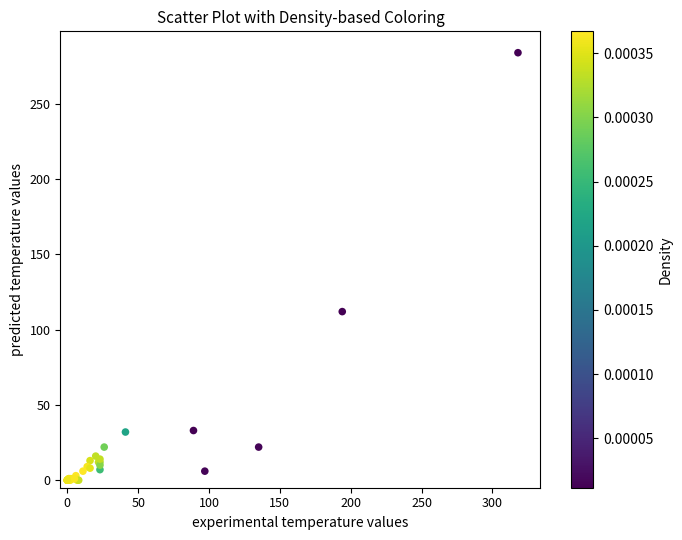

What Y value in the scatter plot is closest to 142?

112